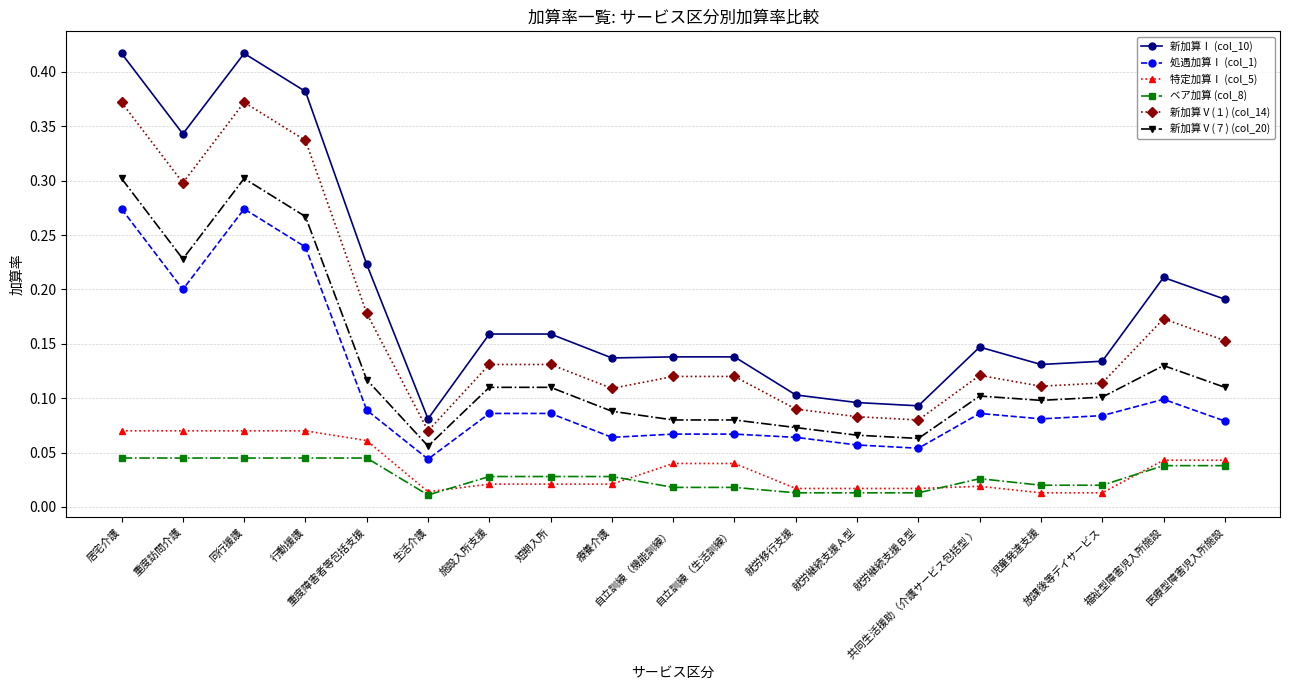

What is the label of the 5th point from the left?

重度障害者等包括支援